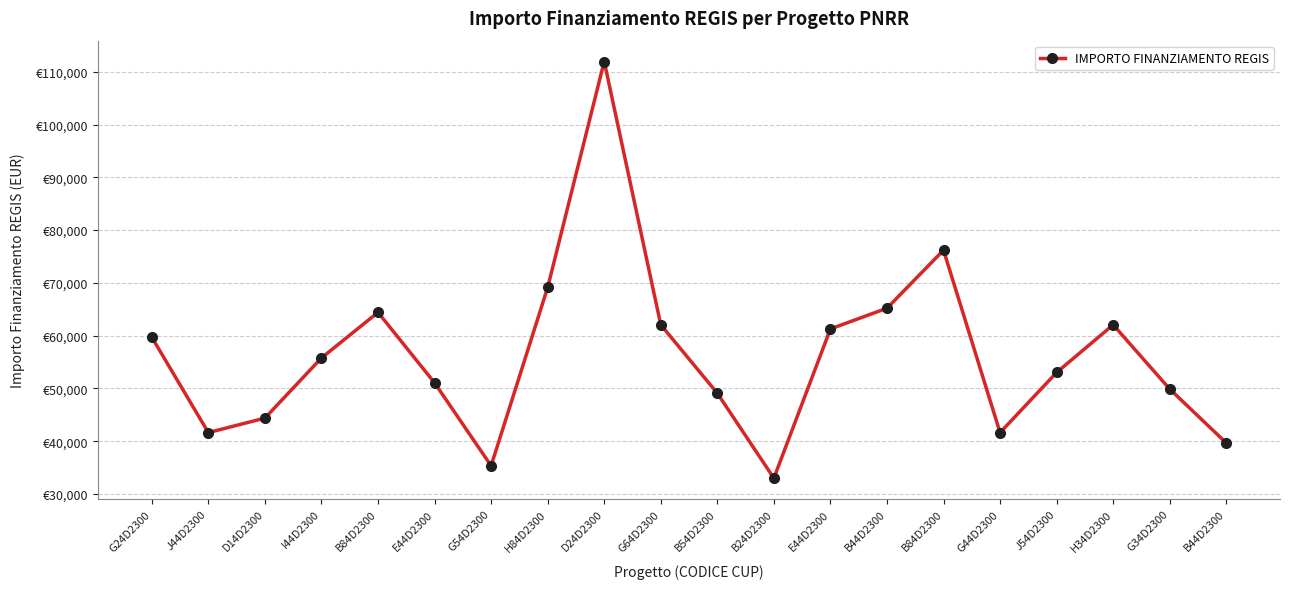

What is the label of the 11th point from the right?

G64D2300